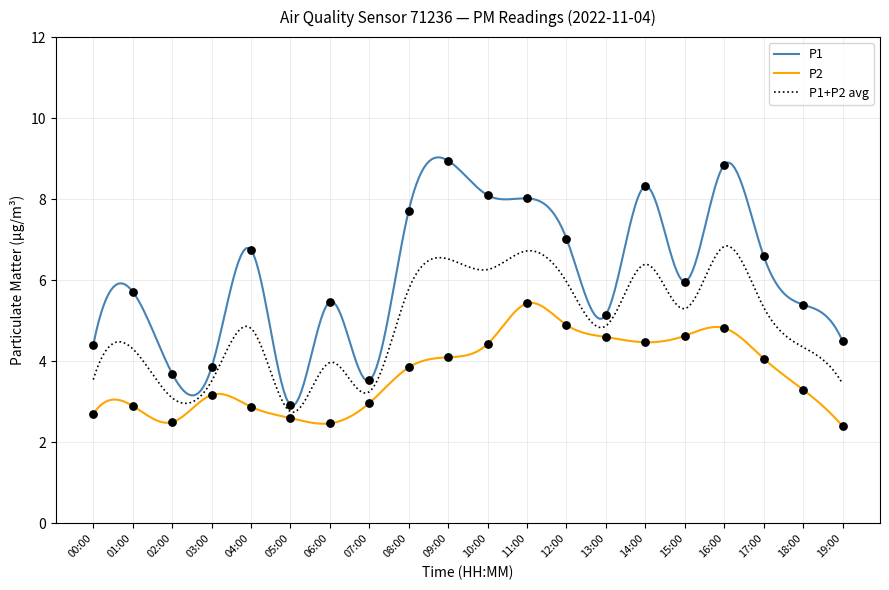

What is the total value across all series at 17:00?

10.7